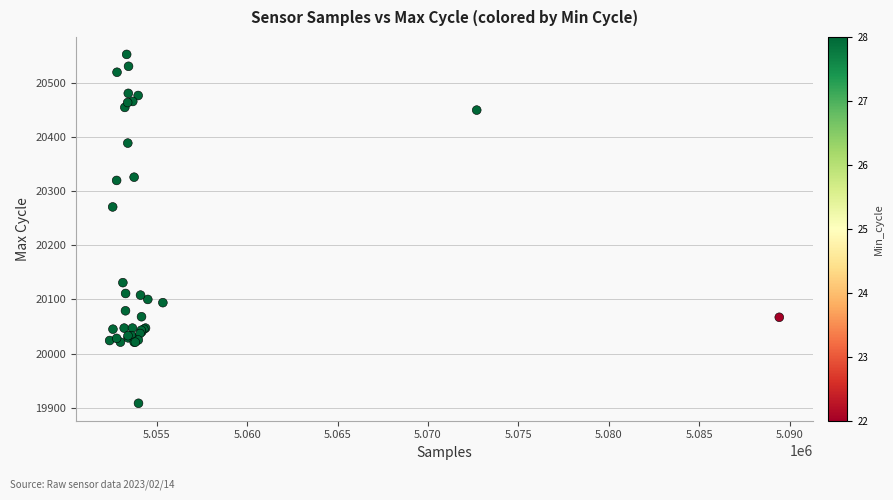

What Y value in the scatter plot is closest to 20230?

20271